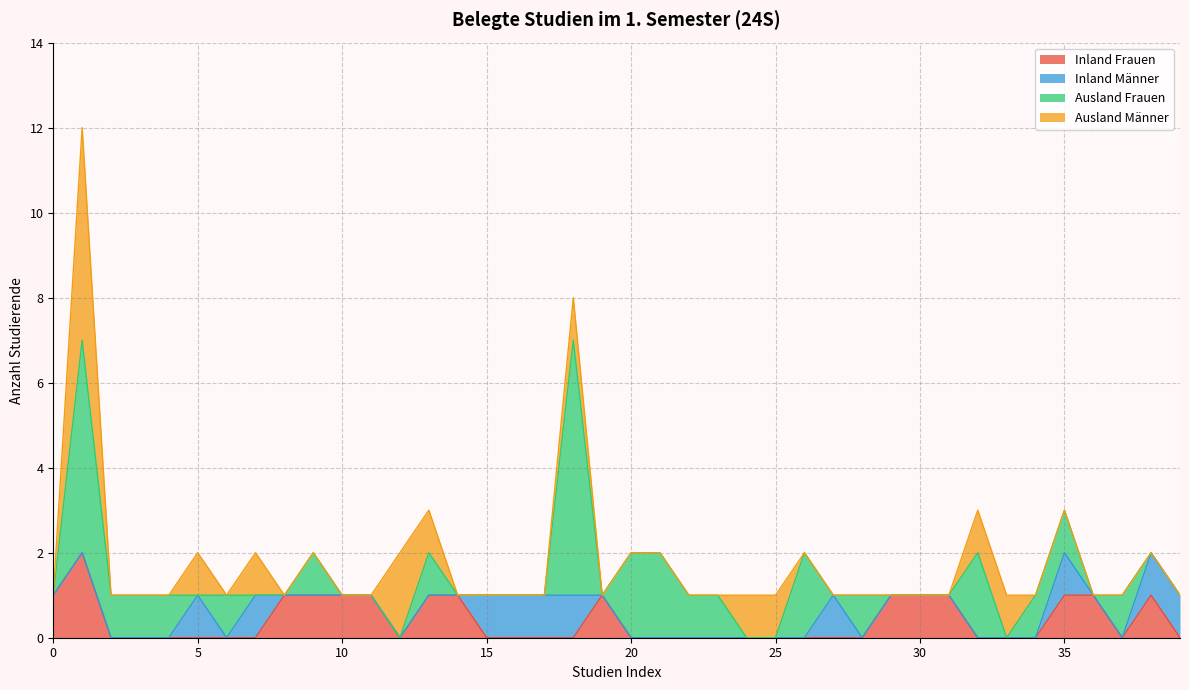

Reading right to left, what are all the values shown in this chart?

Inland Frauen: 39=0	38=1	37=0	36=1	35=1	34=0	33=0	32=0	31=1	30=1	29=1	28=0	27=0	26=0	25=0	24=0	23=0	22=0	21=0	20=0	19=1	18=0	17=0	16=0	15=0	14=1	13=1	12=0	11=1	10=1	9=1	8=1	7=0	6=0	5=0	4=0	3=0	2=0	1=2	0=1
Inland Männer: 39=1	38=1	37=0	36=0	35=1	34=0	33=0	32=0	31=0	30=0	29=0	28=0	27=1	26=0	25=0	24=0	23=0	22=0	21=0	20=0	19=0	18=1	17=1	16=1	15=1	14=0	13=0	12=0	11=0	10=0	9=0	8=0	7=1	6=0	5=1	4=0	3=0	2=0	1=0	0=0
Ausland Frauen: 39=0	38=0	37=1	36=0	35=1	34=1	33=0	32=2	31=0	30=0	29=0	28=1	27=0	26=2	25=0	24=0	23=1	22=1	21=2	20=2	19=0	18=6	17=0	16=0	15=0	14=0	13=1	12=0	11=0	10=0	9=1	8=0	7=0	6=1	5=0	4=1	3=1	2=1	1=5	0=0
Ausland Männer: 39=0	38=0	37=0	36=0	35=0	34=0	33=1	32=1	31=0	30=0	29=0	28=0	27=0	26=0	25=1	24=1	23=0	22=0	21=0	20=0	19=0	18=1	17=0	16=0	15=0	14=0	13=1	12=2	11=0	10=0	9=0	8=0	7=1	6=0	5=1	4=0	3=0	2=0	1=5	0=0